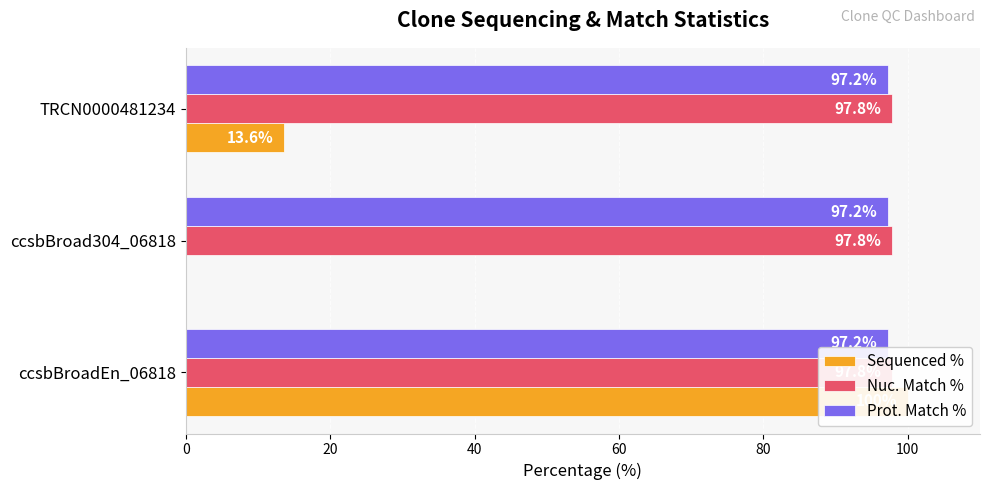

Rank the series by their maximum value, from highest to lowest.

Sequenced %, Nuc. Match %, Prot. Match %